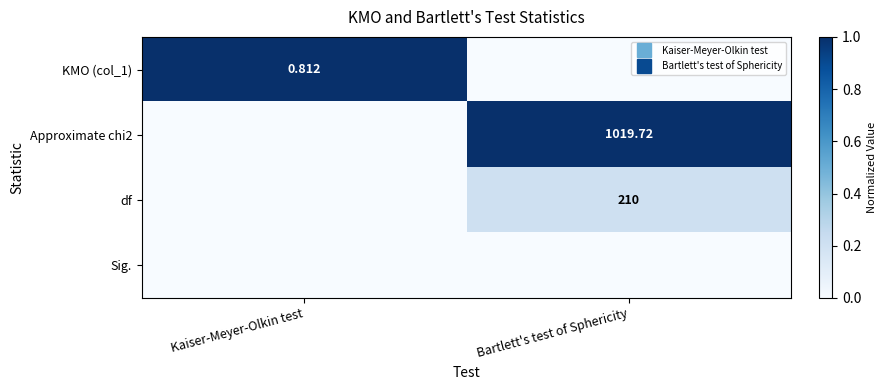

At Kaiser-Meyer-Olkin test, list the series in order from smallest to largest.

Approximate chi2, df, Sig., KMO (col_1)